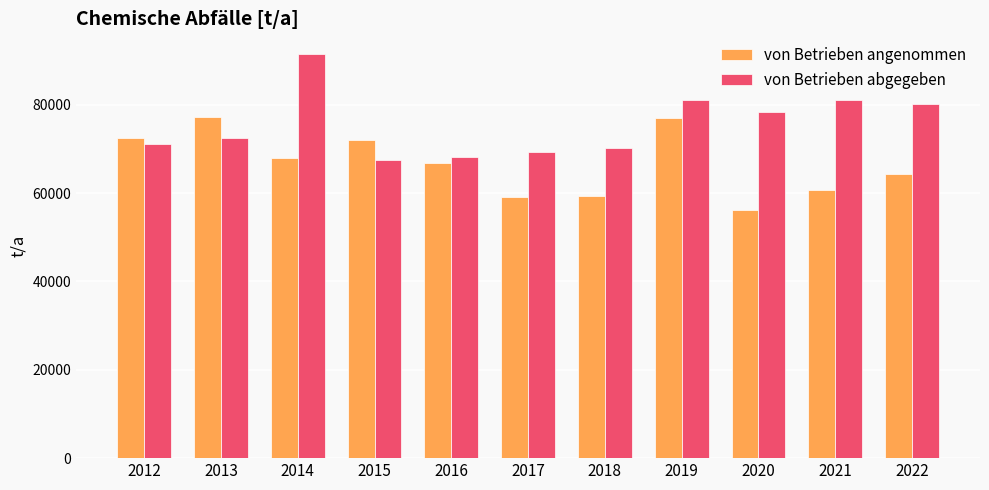

What is the sum of the von Betrieben abgegeben values at 2021 and 2017?

150285.3